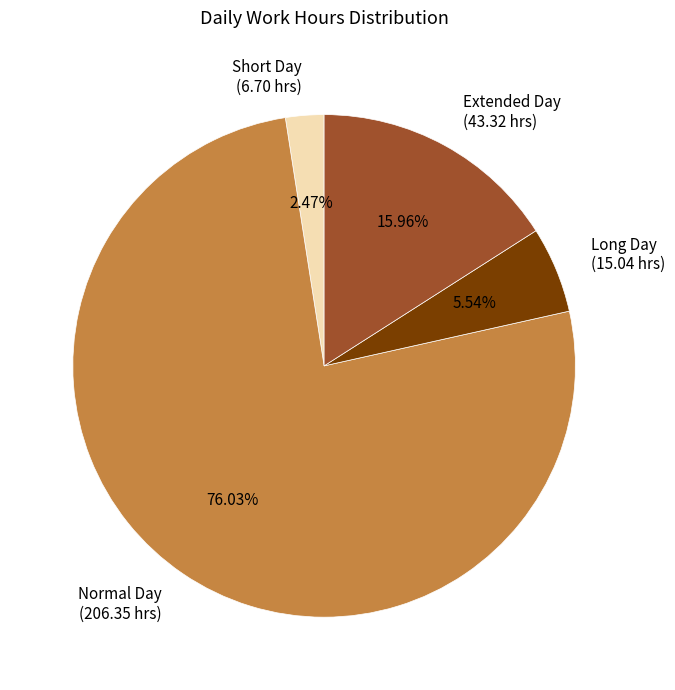

What is the majority slice?

Normal Day